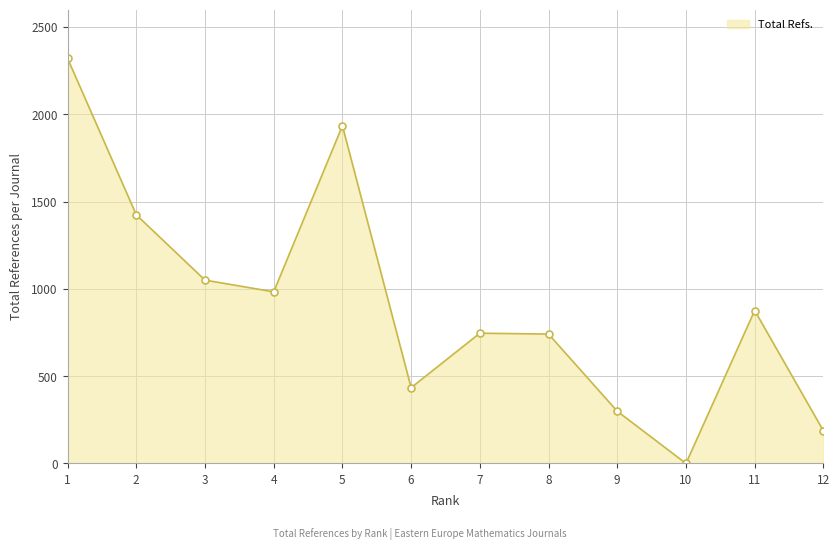

The value at 9 is 299. True or false?

True